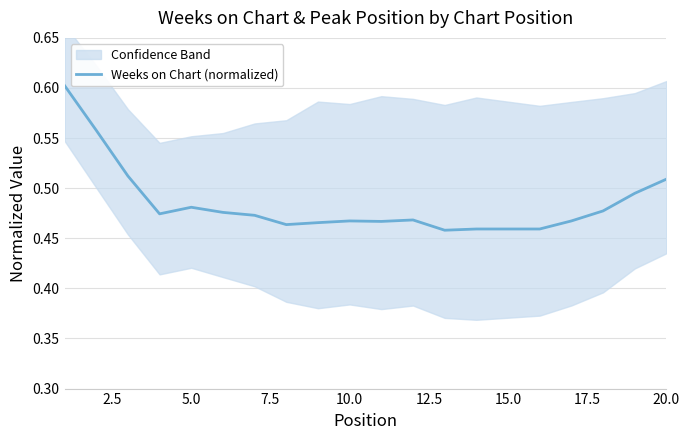

The value at 10.0 is 0.3. True or false?

False